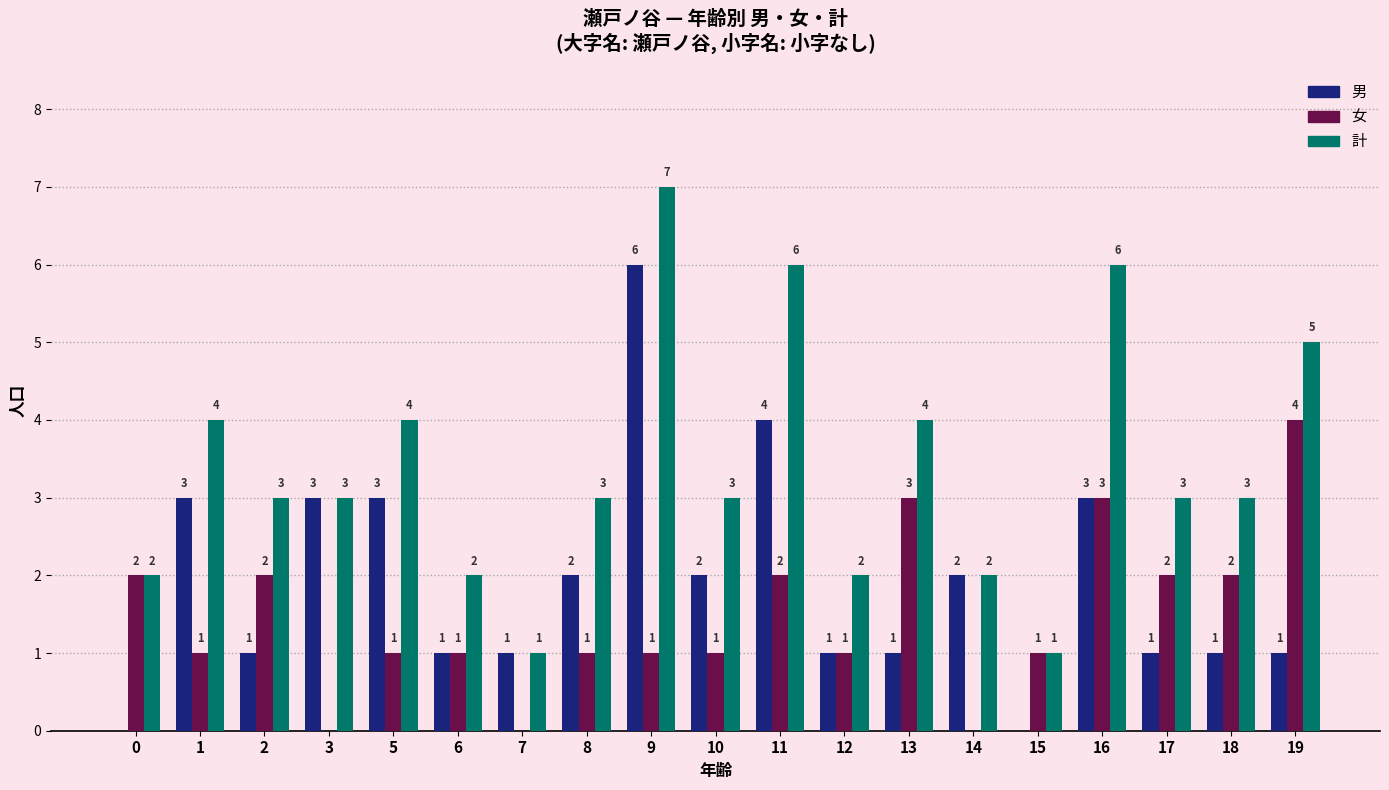

How many groups of bars are there?

19